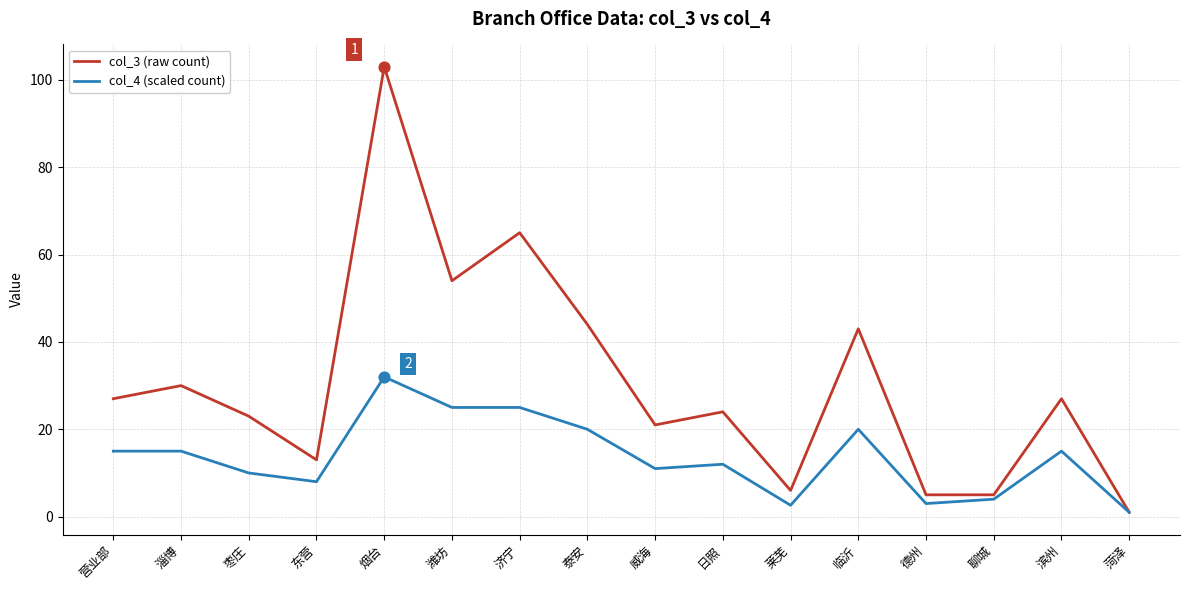

What is the total value across all series at 菏泽?

2.0